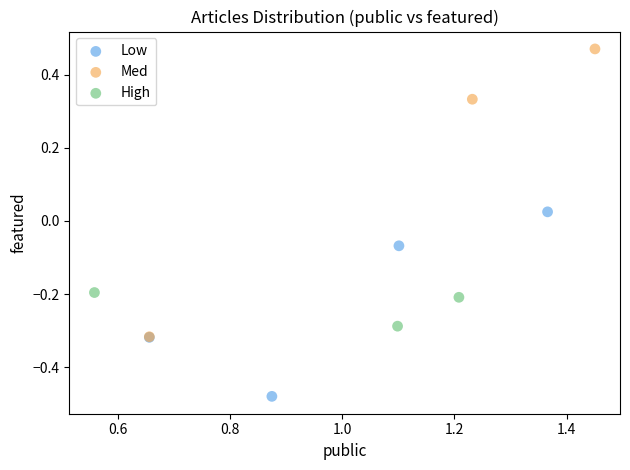

Which series has the largest Y range (max minus min)?

Med